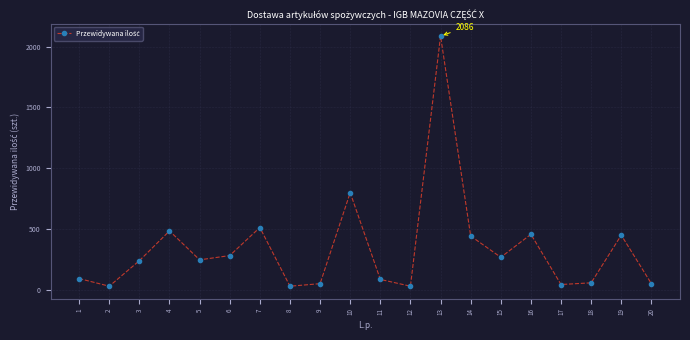

What is the sum of the values at 7 and 20?

560